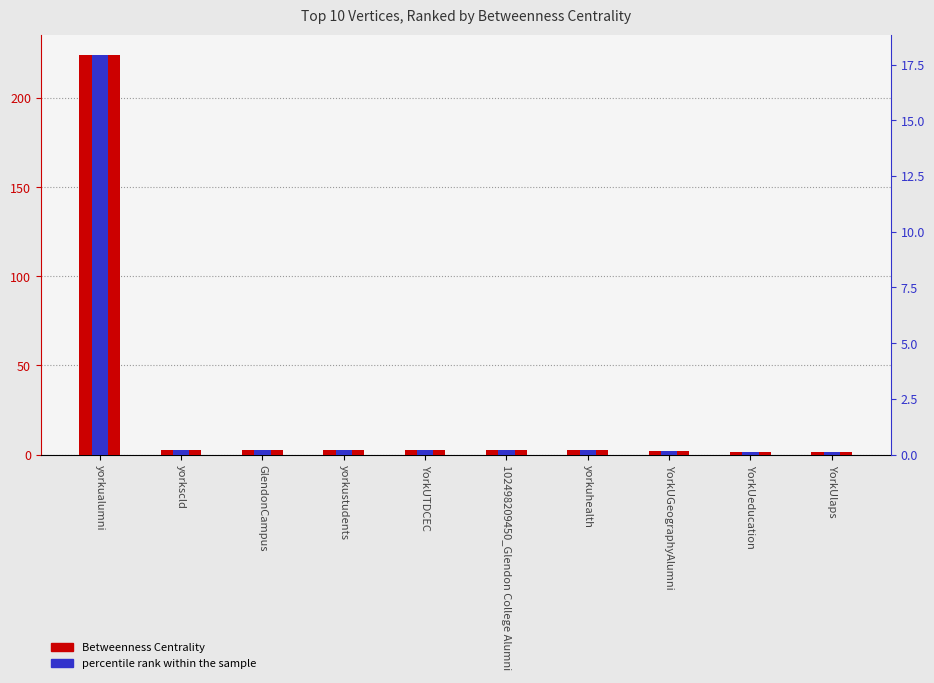

What is the spread (max minus min) of values at yorkscld?

2.3